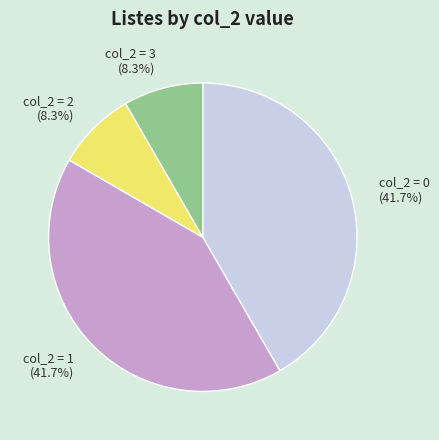

To the nearest percent, what is the average slice percentage?

25%